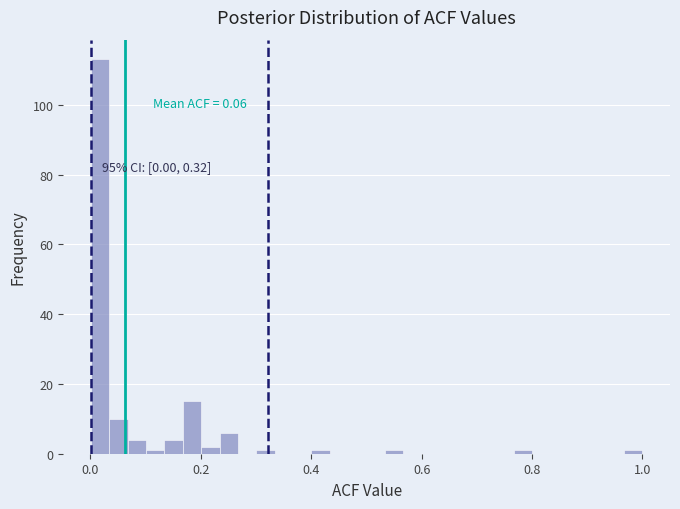

Read against the x-axis, roughly where is the centre of the tallest bar?

0.02